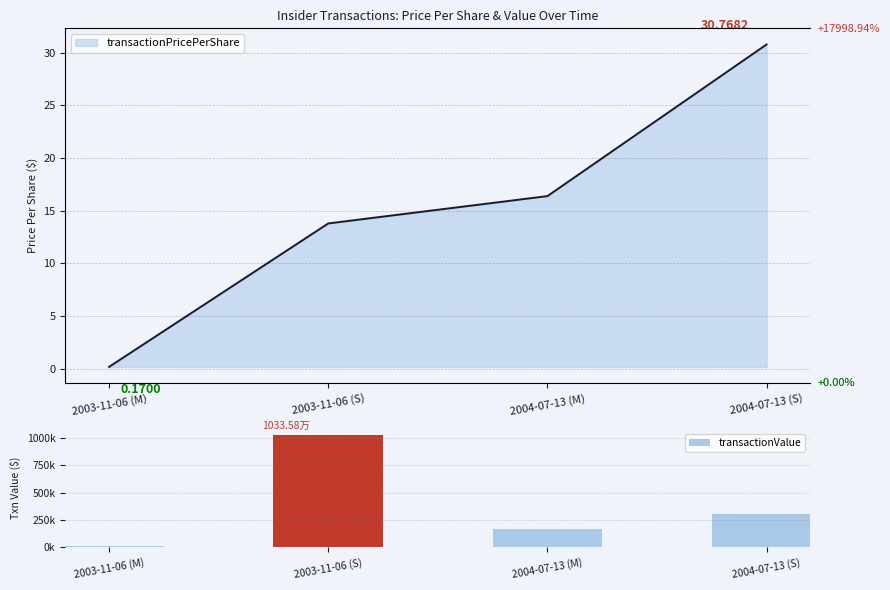

What is the smallest value displayed?

12750